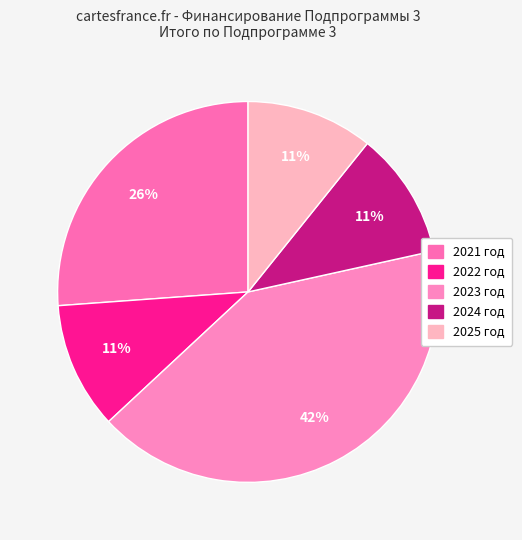

The 2021 год slice represents 26% of the pie. True or false?

True